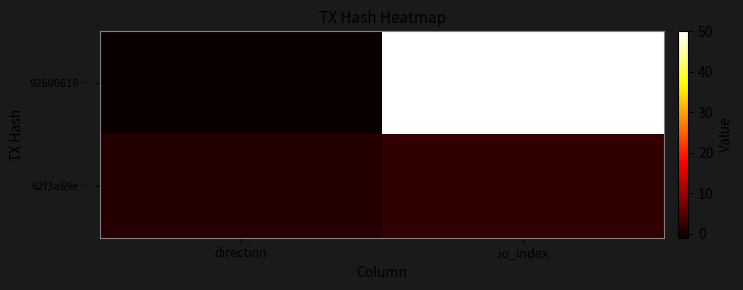

How many categories are shown in the chart?

2